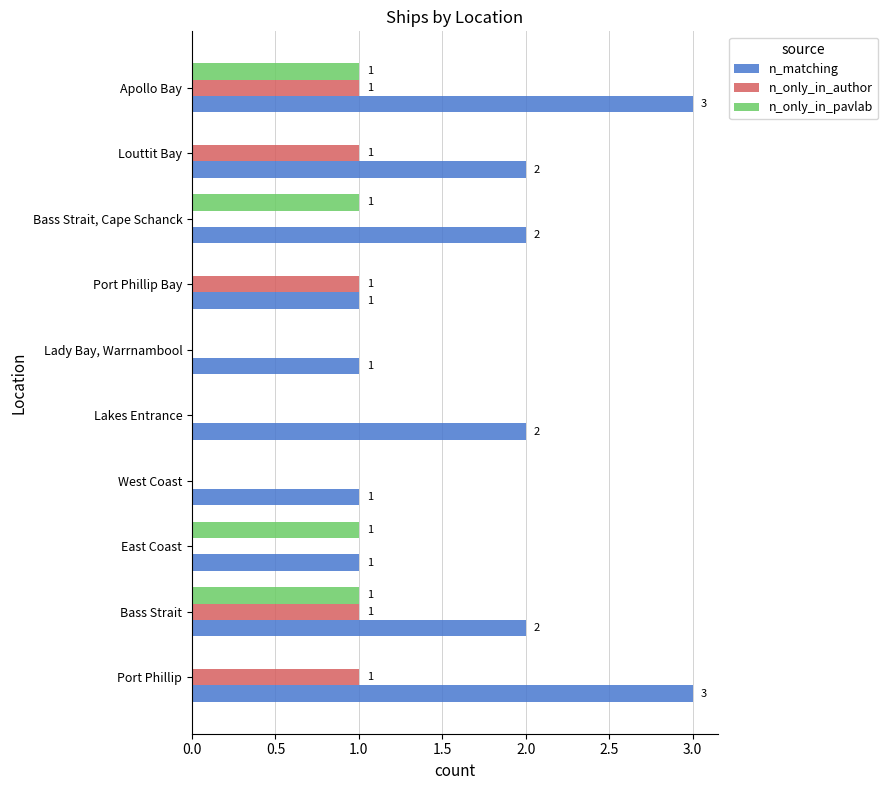

The value of n_matching at Port Phillip Bay is 1. True or false?

True